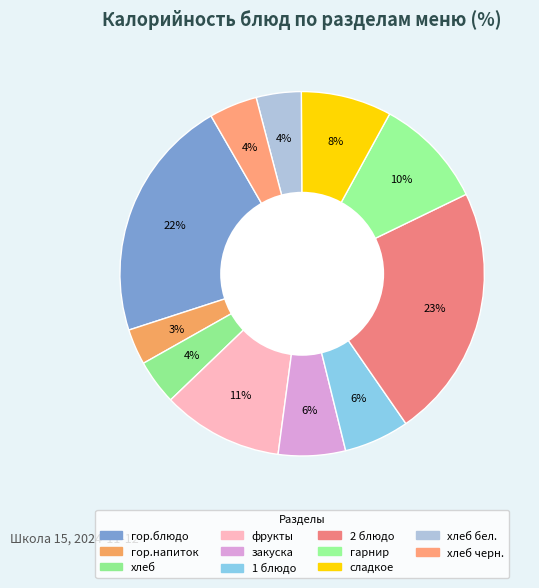

Count the number of slices in the pie.

11